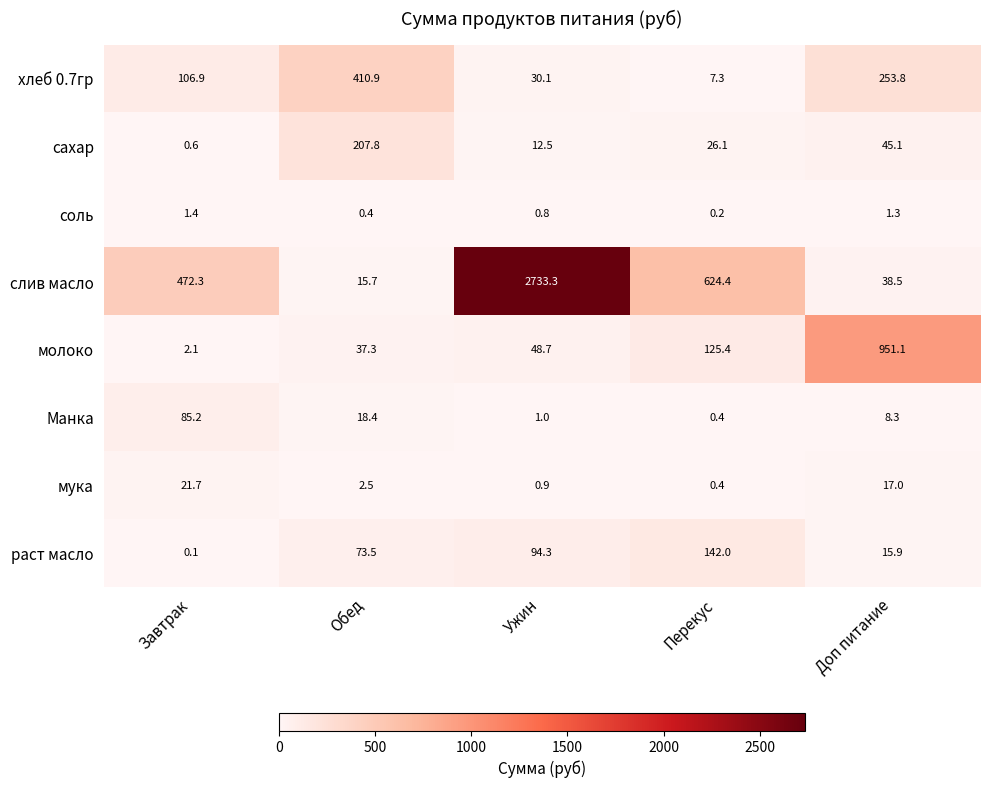

What is the difference between the highest and lowest values at Доп питание?

949.8